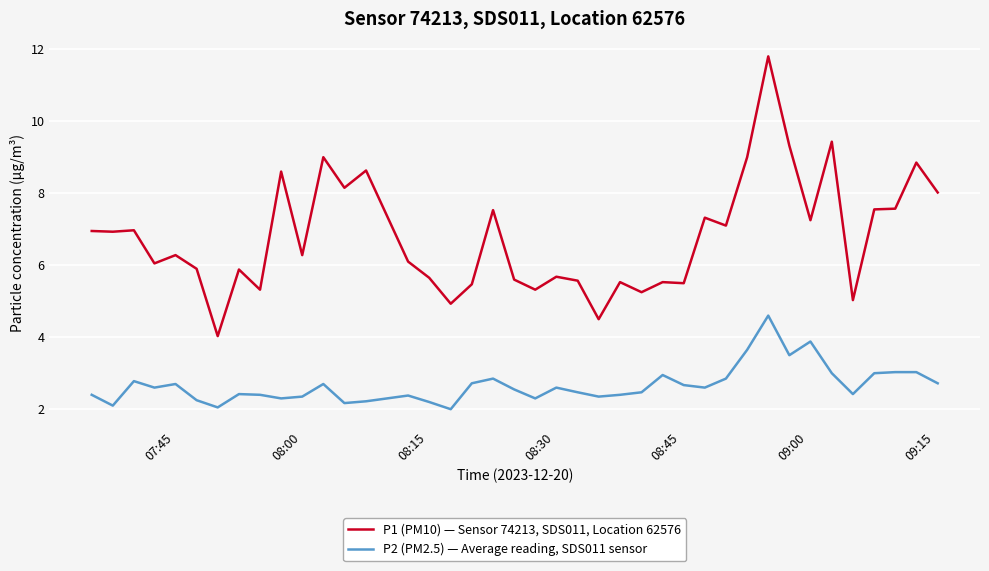

What is the average value of the P2 (PM2.5) — Average reading, SDS011 sensor series?

2.7